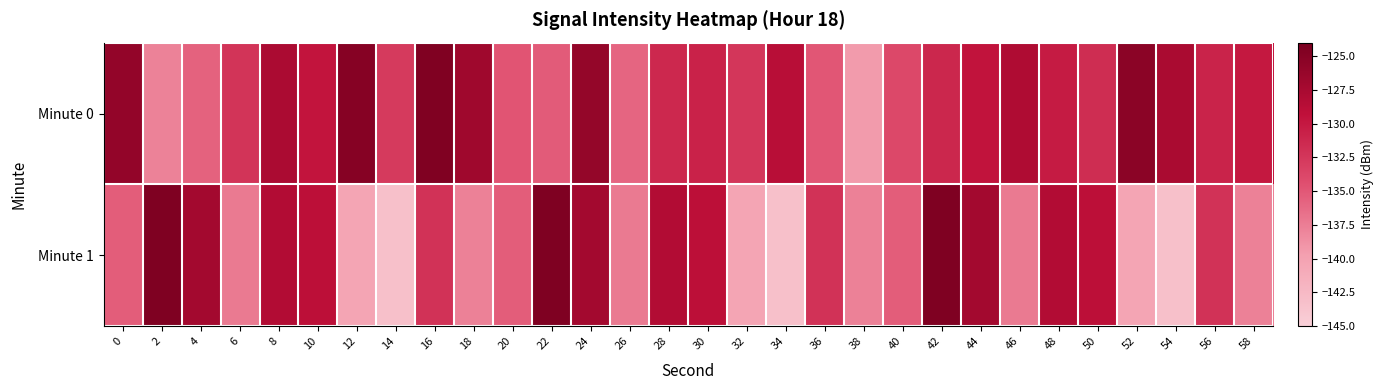

Rank the series by their maximum value, from highest to lowest.

Minute 1, Minute 0